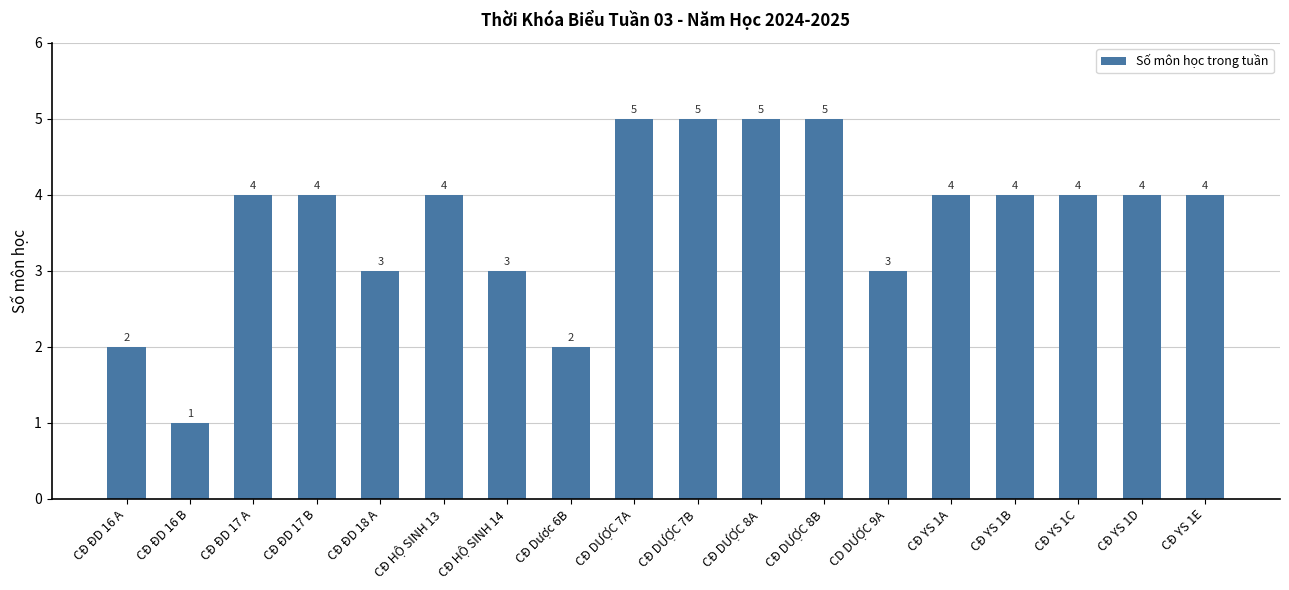

Does the chart contain stacked bars?

No